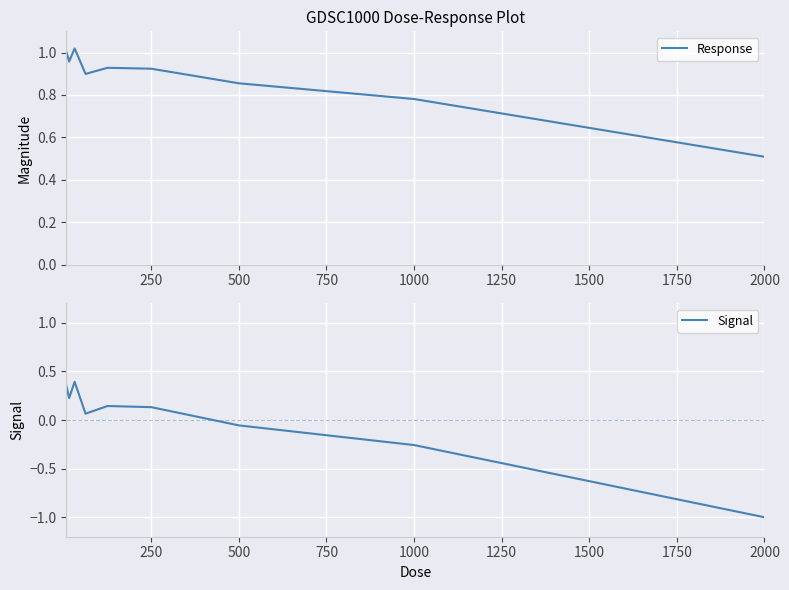

What are all the series names shown in the legend?

Response, Signal